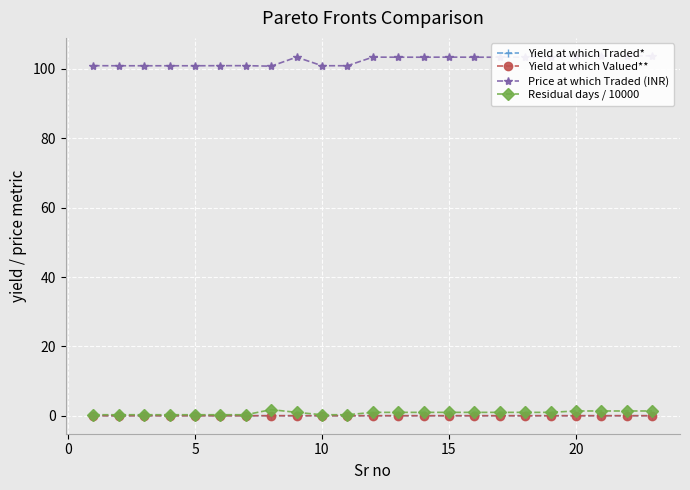

What is the value of the Yield at which Traded* point at the 20th from the left?

0.1